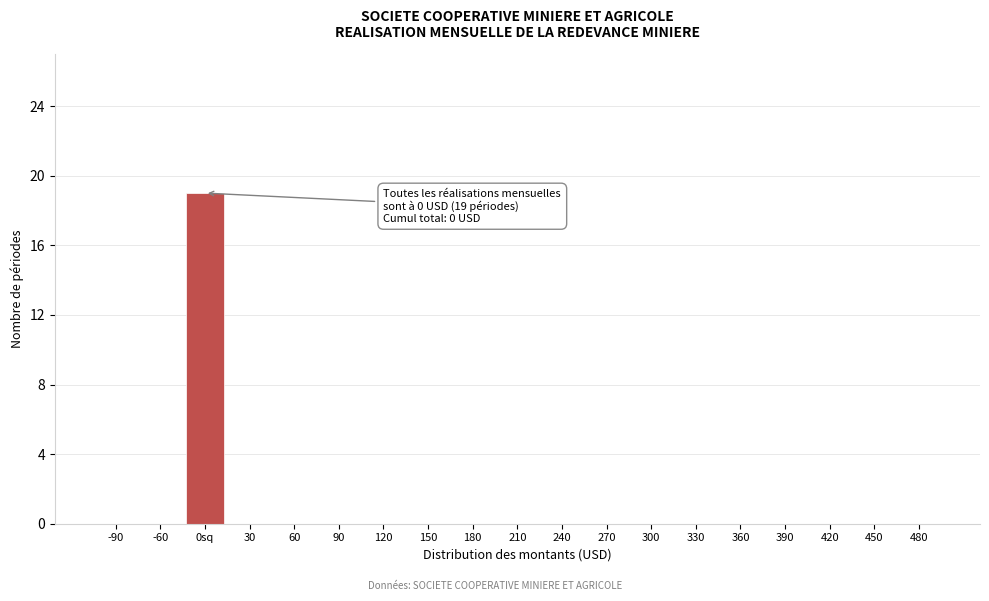

Reading left to right, what are all the values shown in this chart?

-90=0	-60=0	0sq=19	30=0	60=0	90=0	120=0	150=0	180=0	210=0	240=0	270=0	300=0	330=0	360=0	390=0	420=0	450=0	480=0